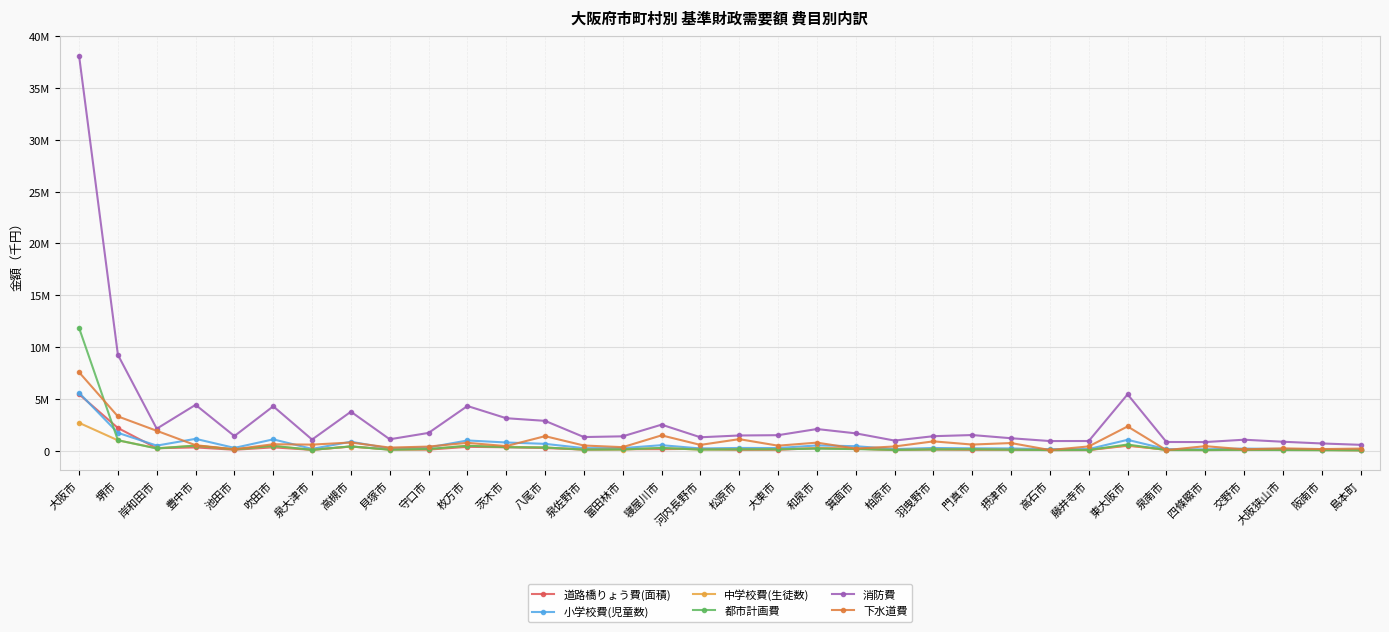

What position from the right is 門真市?

11